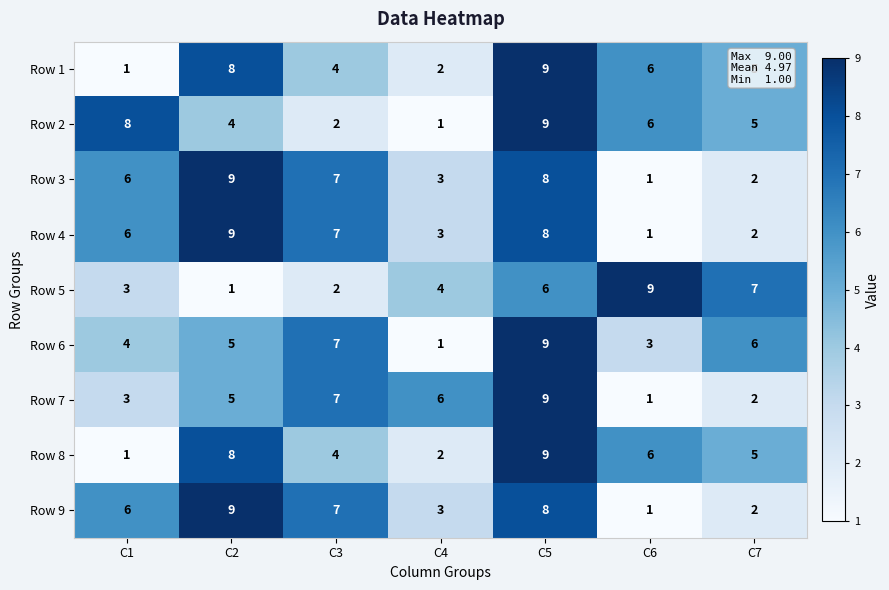

What is the approximate value of Row 2 at C2?

4